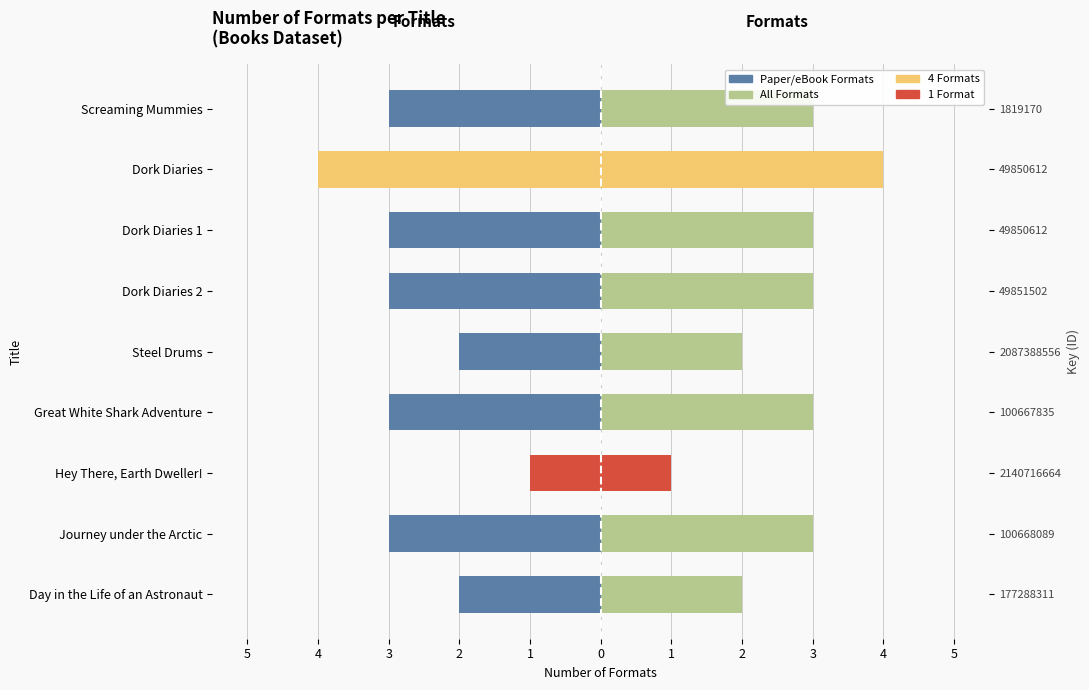

Which series changed the most between Journey under the Arctic and Hey There, Earth Dweller!?

Formats (left)